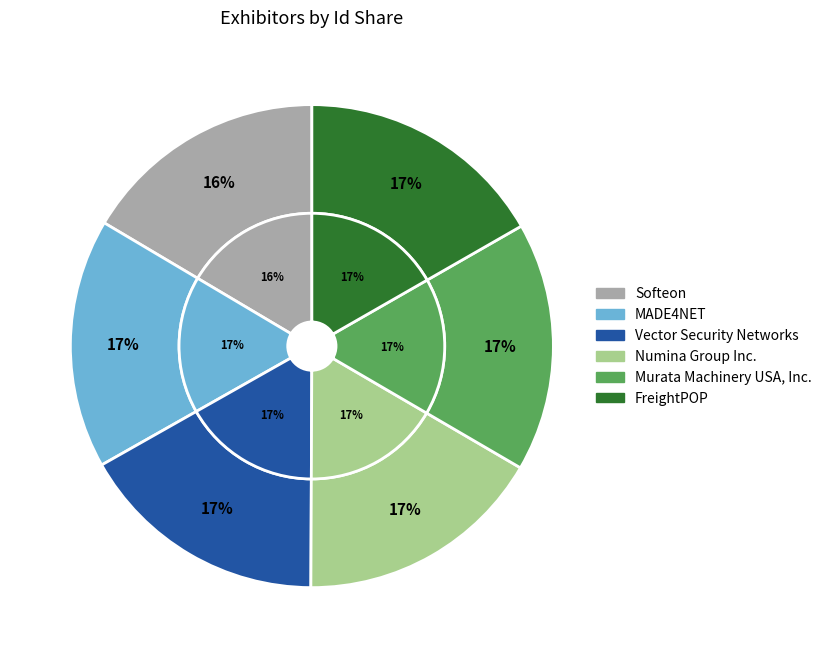

The Murata Machinery USA, Inc. slice represents 26% of the pie. True or false?

False